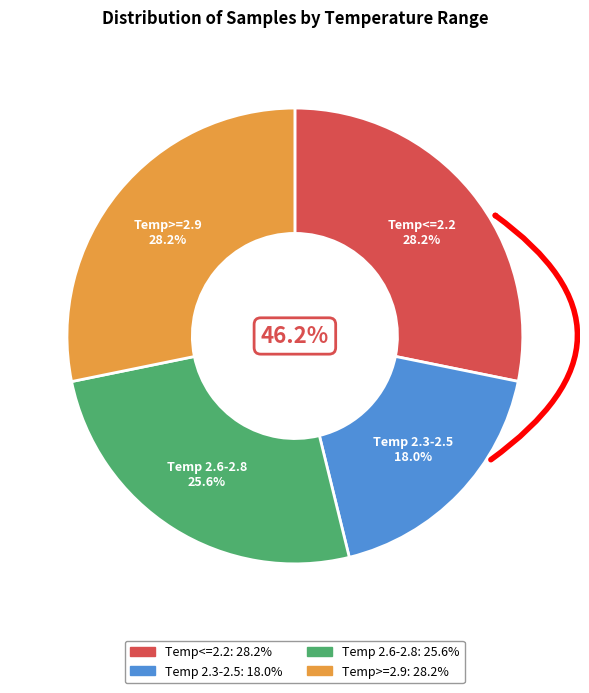

Does any single category account for the majority?

No